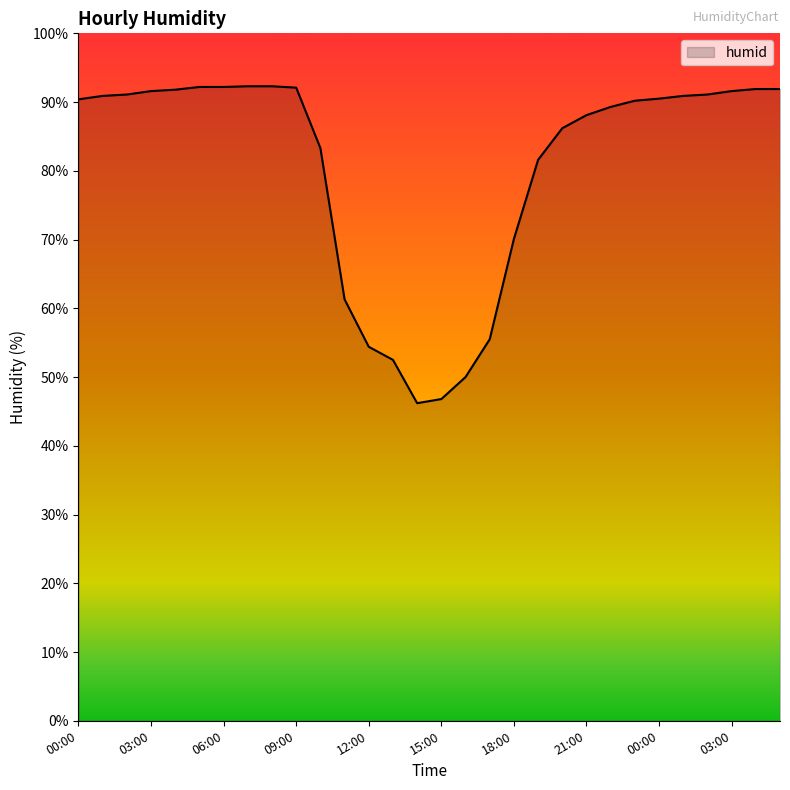

What is the difference between the maximum and minimum values?

46.1